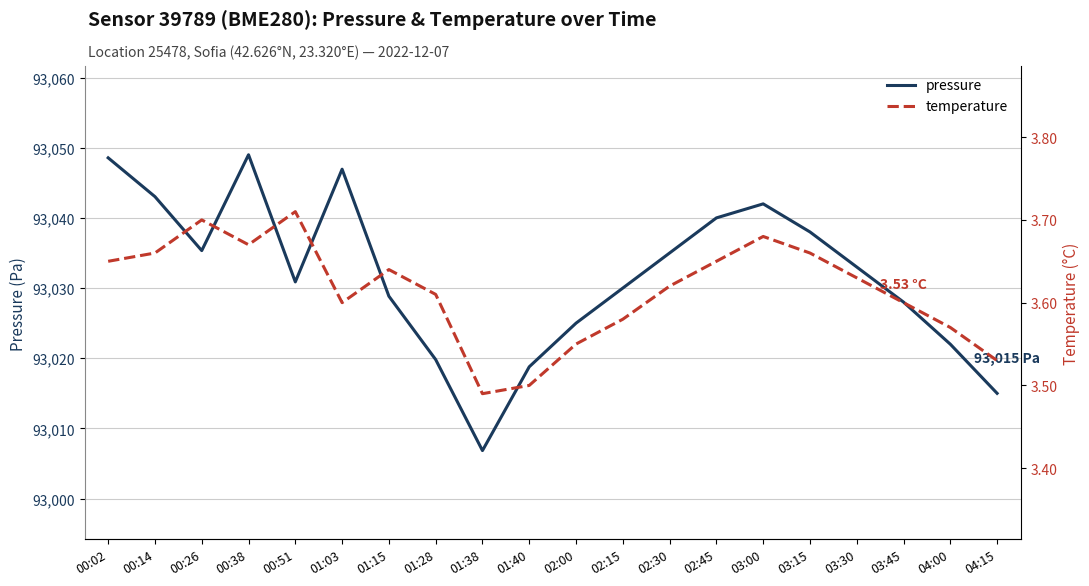

What is the difference between the maximum and minimum values in the pressure series?

42.2